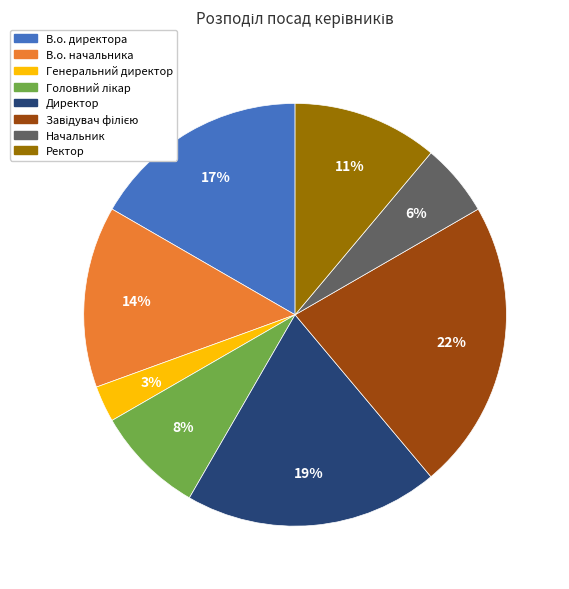

Which has a higher value, Начальник or Генеральний директор?

Начальник